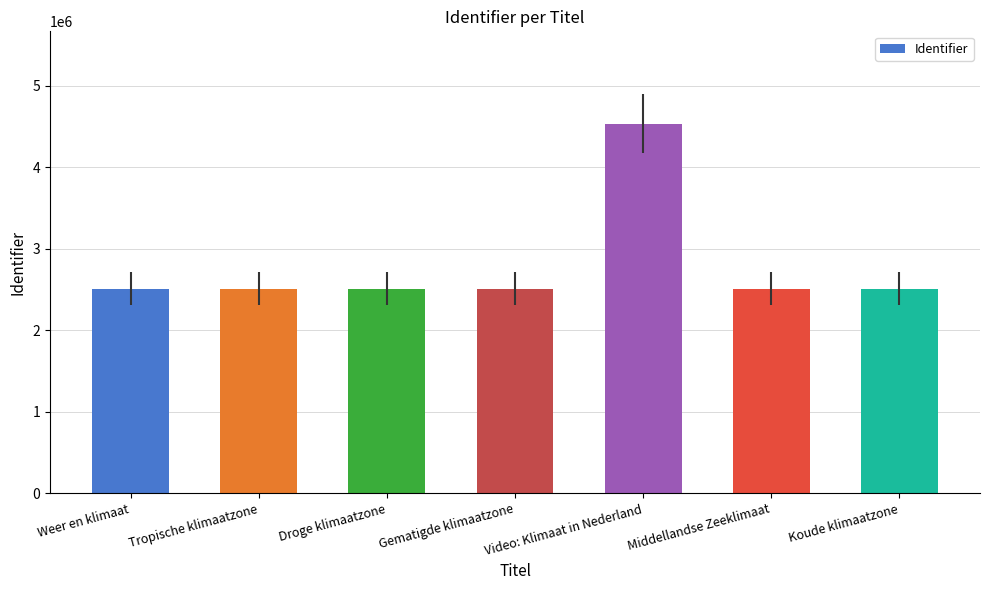

Is it true that the value at Tropische klimaatzone is 2509996?

True